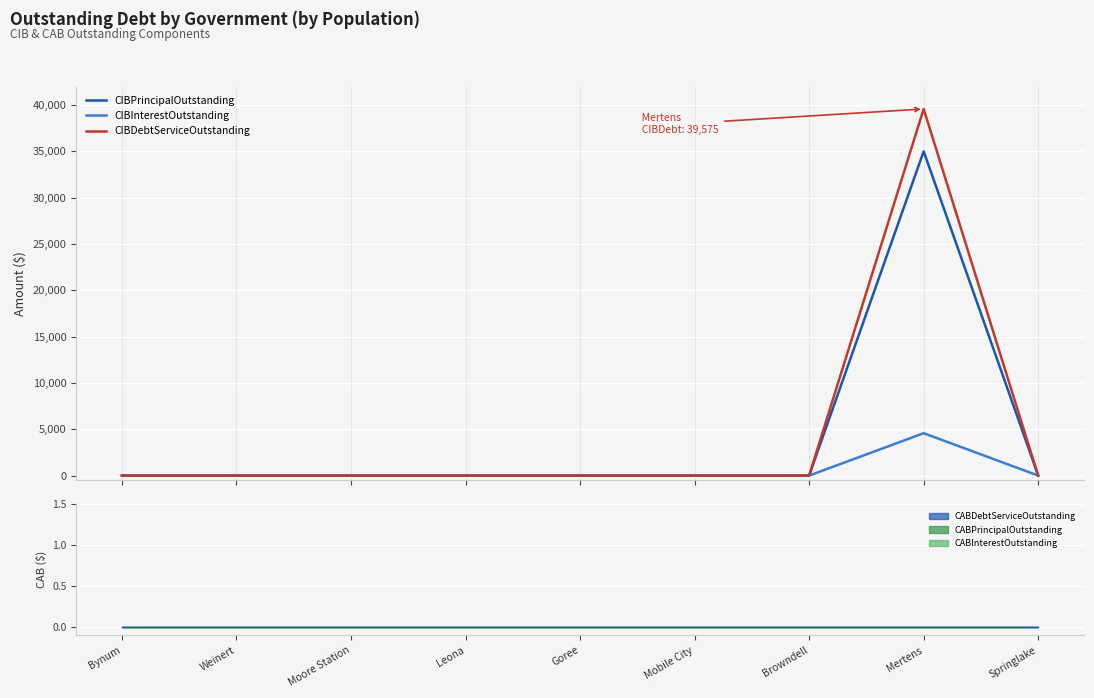

Which label corresponds to the smallest value in the chart?

Bynum